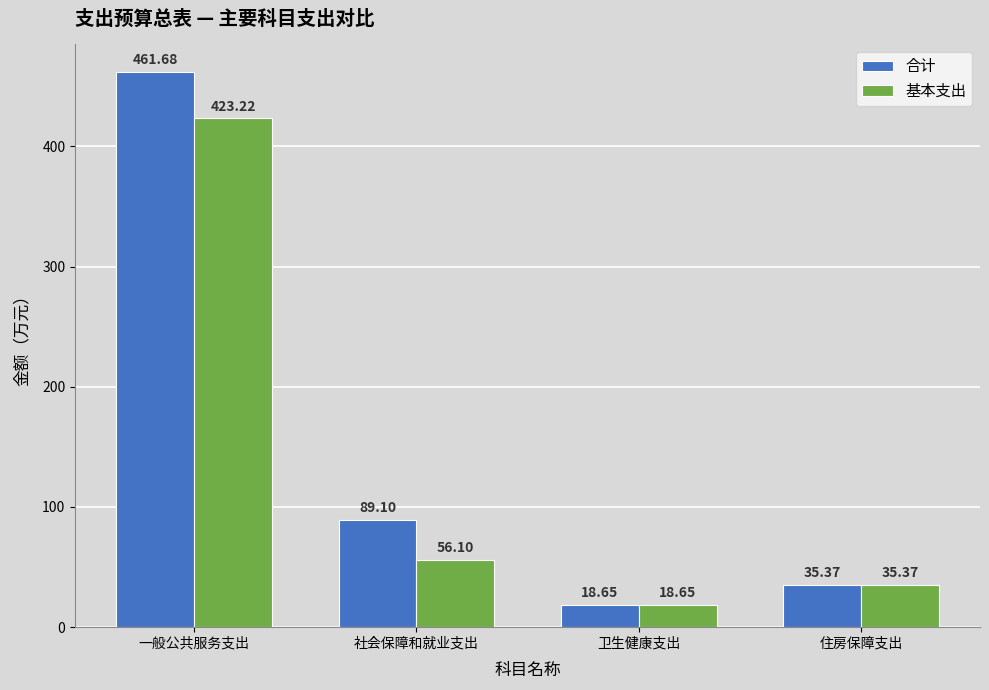

What is the sum of the 合计 values at 住房保障支出 and 卫生健康支出?

54.0